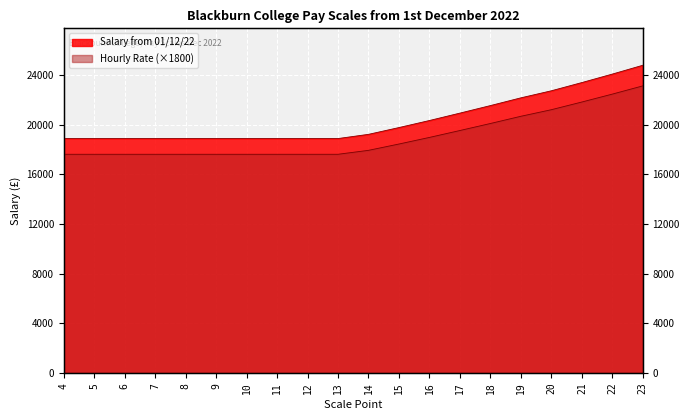

Between 9 and 22, which is larger?

22